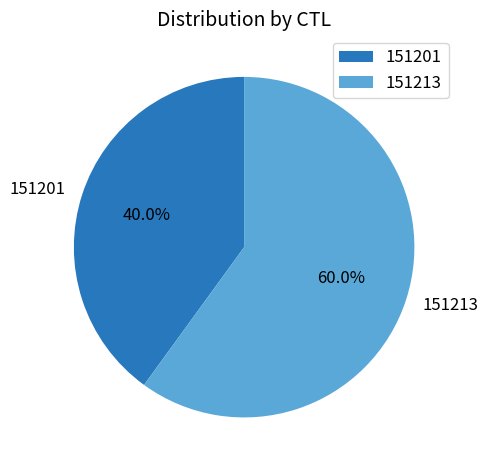

What is the smallest slice in the pie chart?

151201